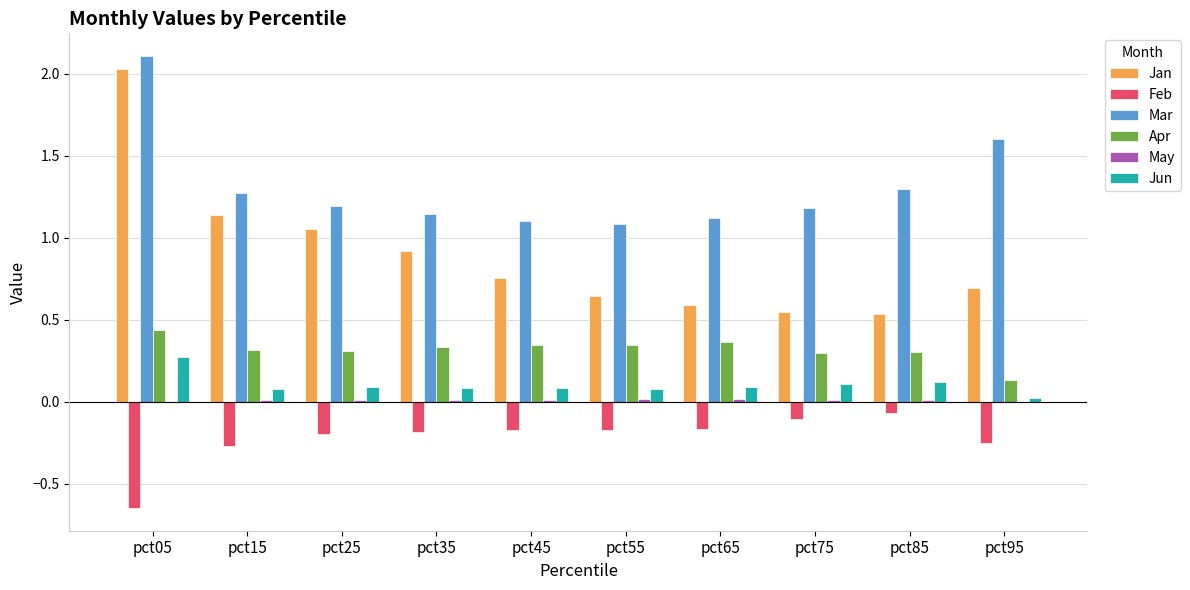

Which category has the highest value in the Jan series?

pct05